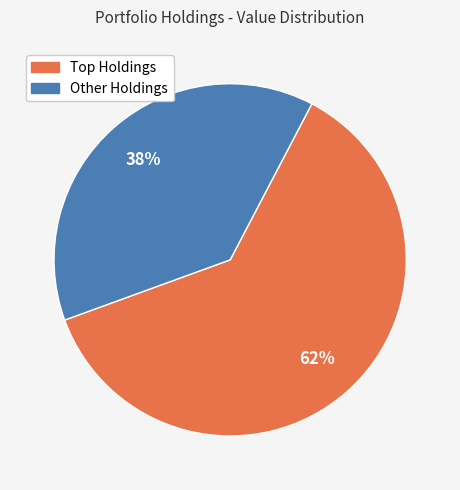

Is there any slice that represents more than half of the pie?

Yes